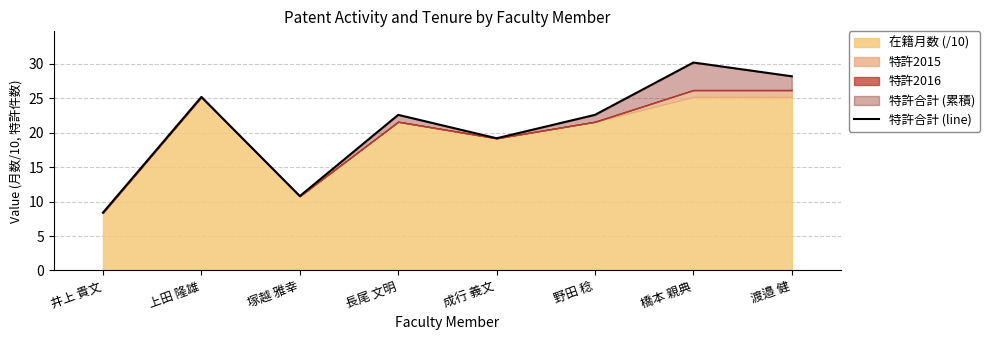

What is the ratio of the value at 長尾 文明 to the value at 成行 義文?

1.2